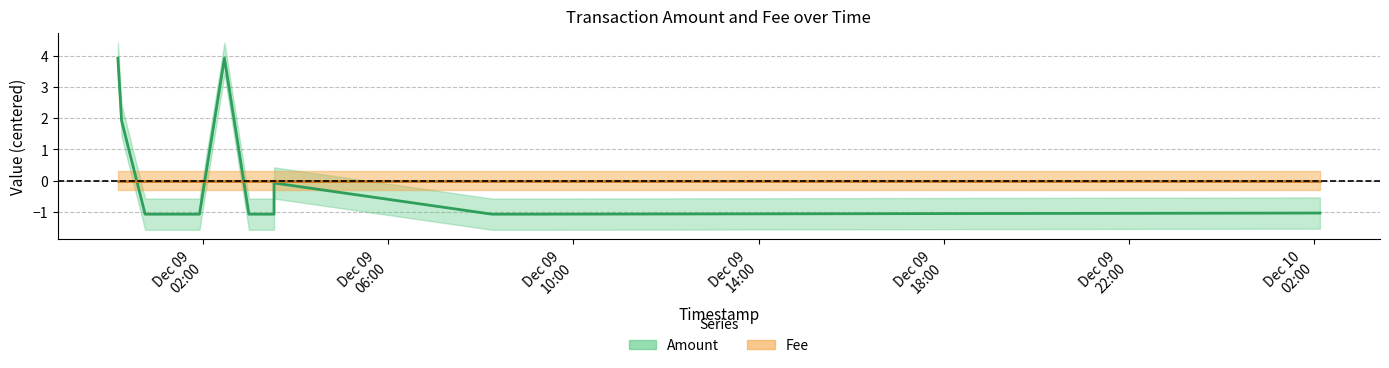

How many values are above zero?

3